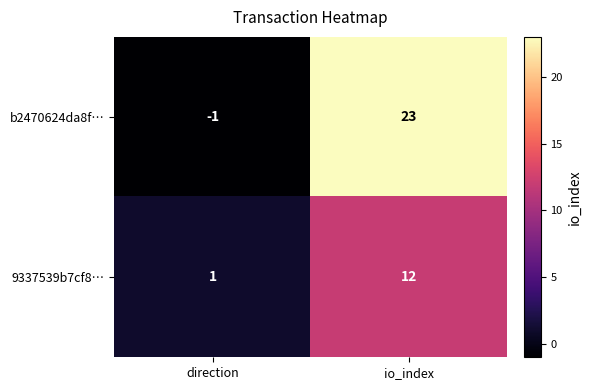

Reading right to left, list all the values displayed in this chart.

b2470624da8f…: 23	-1
9337539b7cf8…: 12	1